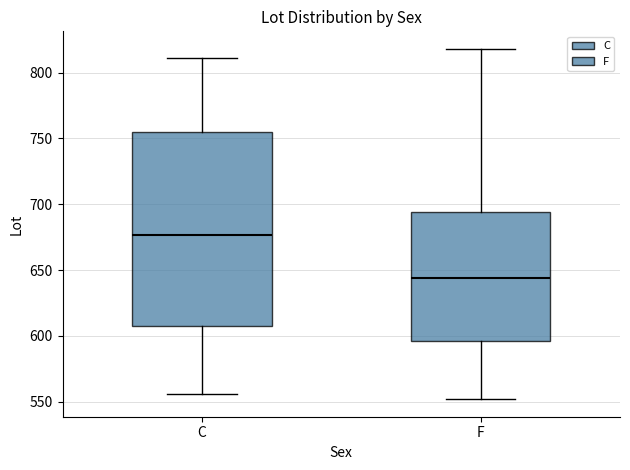

Reading left to right, read every box against the y-axis: the position of its median line, the range the box covers, and the ends of its whiskers. The values are not printed on the chart, so give them approximately, as read against the axis.

C: median 675, box 610 to 755, whiskers 555 to 810
F: median 645, box 595 to 695, whiskers 550 to 820